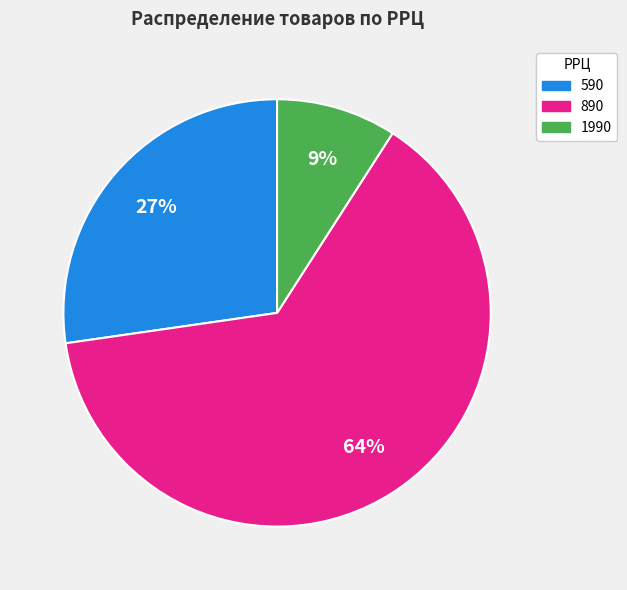

To the nearest percent, what is the difference between the largest and smallest slice percentages?

55%